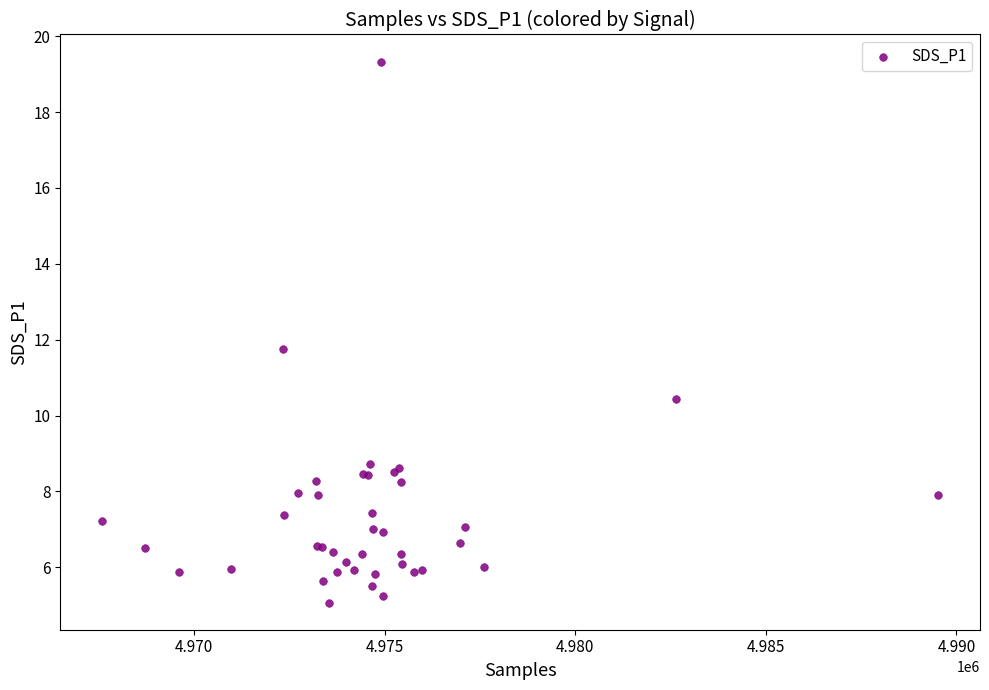

What Y value in the scatter plot is closest to 12?

11.8